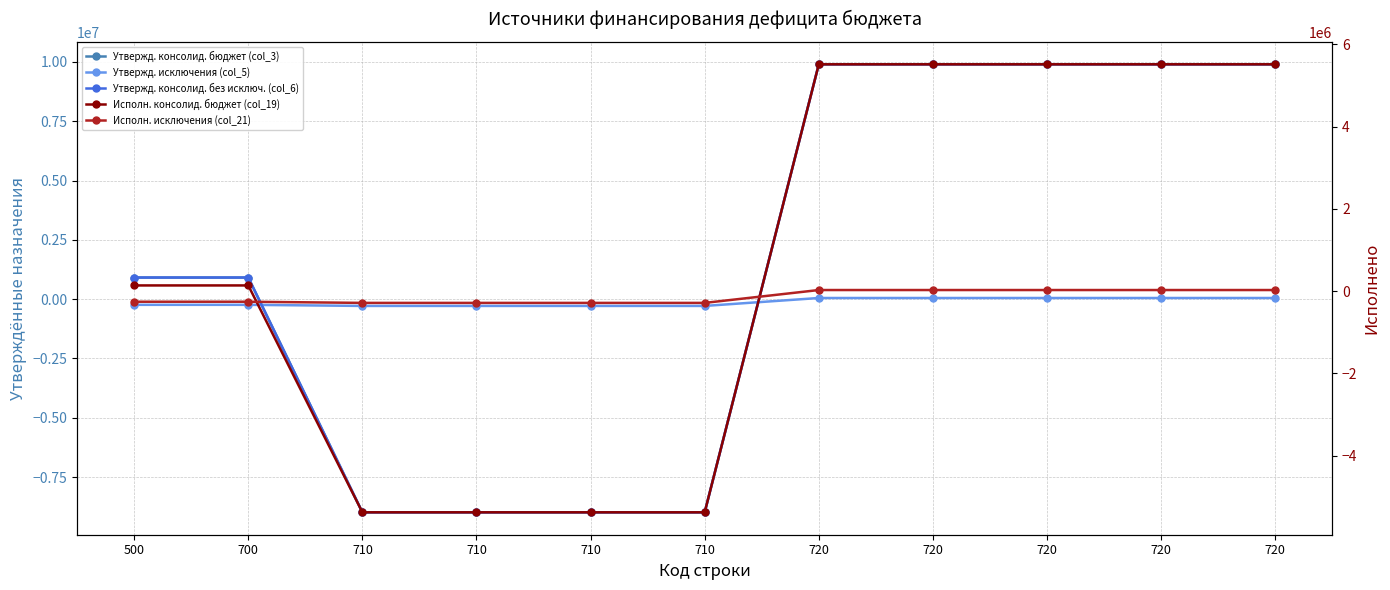

Reading left to right, extract all data points from this chart.

Утвержд. консолид. бюджет (col_3): 500=909348.0	700=909348.0	710=-8988645.0	710=-8988645.0	710=-8988645.0	710=-8988645.0	720=9897993.0	720=9897993.0	720=9897993.0	720=9897993.0	720=9897993.0
Утвержд. исключения (col_5): 500=-241100.0	700=-241100.0	710=-287600.0	710=-287600.0	710=-287600.0	710=-287600.0	720=46500.0	720=46500.0	720=46500.0	720=46500.0	720=46500.0
Утвержд. консолид. без исключ. (col_6): 500=909348.0	700=909348.0	710=-8988645.0	710=-8988645.0	710=-8988645.0	710=-8988645.0	720=9897993.0	720=9897993.0	720=9897993.0	720=9897993.0	720=9897993.0
Исполн. консолид. бюджет (col_19): 500=140125.2	700=140125.2	710=-5375560.3	710=-5375560.3	710=-5375560.3	710=-5375560.3	720=5515685.5	720=5515685.5	720=5515685.5	720=5515685.5	720=5515685.5
Исполн. исключения (col_21): 500=-255861.0	700=-255861.0	710=-284300.0	710=-284300.0	710=-284300.0	710=-284300.0	720=28439.0	720=28439.0	720=28439.0	720=28439.0	720=28439.0